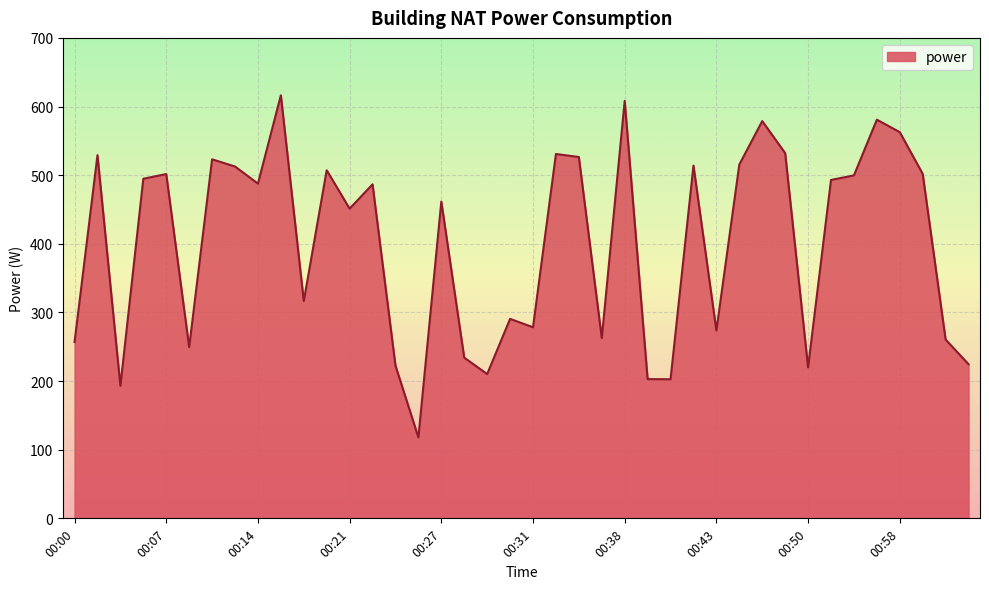

What is the difference between the maximum and minimum values?

498.5